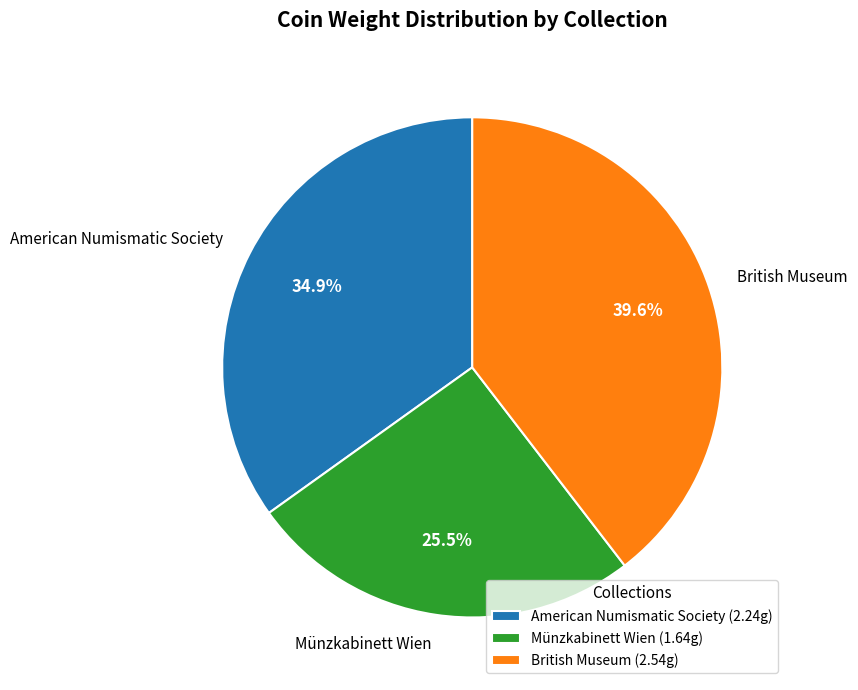

Which category has the smallest portion of the pie?

Münzkabinett Wien